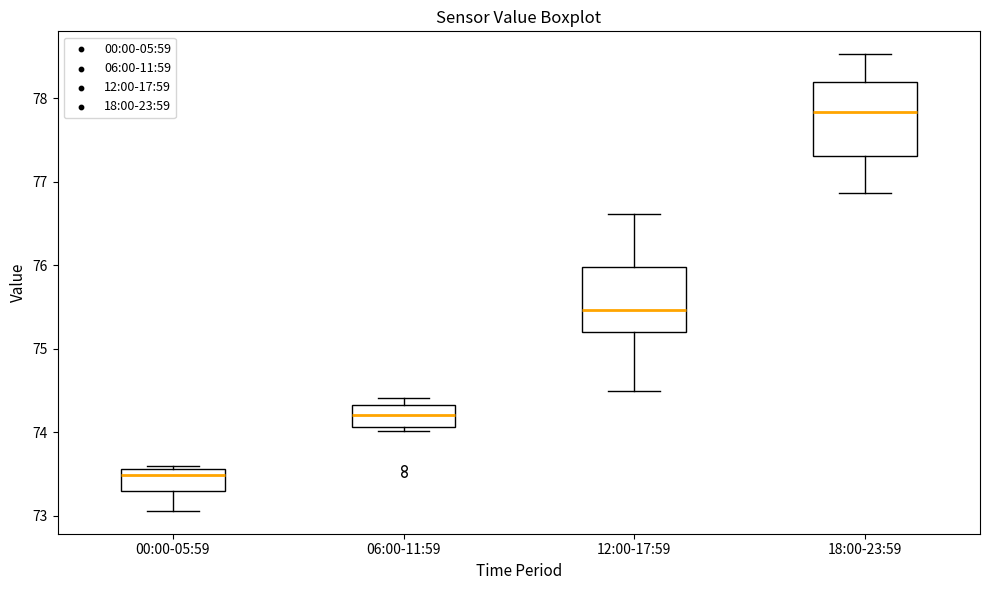

Reading left to right, transcribe this box plot: for each box, give where its median line is, the range the box spans, and where its two whiskers end, as read against the y-axis. The values are not printed on the chart, so give them approximately, as read against the axis.

00:00-05:59: median 73.5, box 73.3 to 73.6, whiskers 73.1 to 73.6 (just above the box's upper edge)
06:00-11:59: median 74.2, box 74.1 to 74.3, whiskers 74.0 to 74.4
12:00-17:59: median 75.5, box 75.2 to 76.0, whiskers 74.5 to 76.6
18:00-23:59: median 77.8, box 77.3 to 78.2, whiskers 76.9 to 78.5